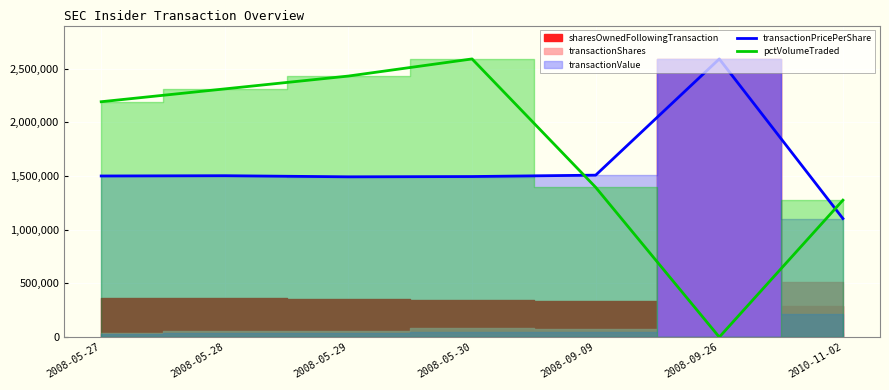

Is the value of pctVolumeTraded at 2008-09-09 greater than the value of transactionPricePerShare at 2008-05-27?

No